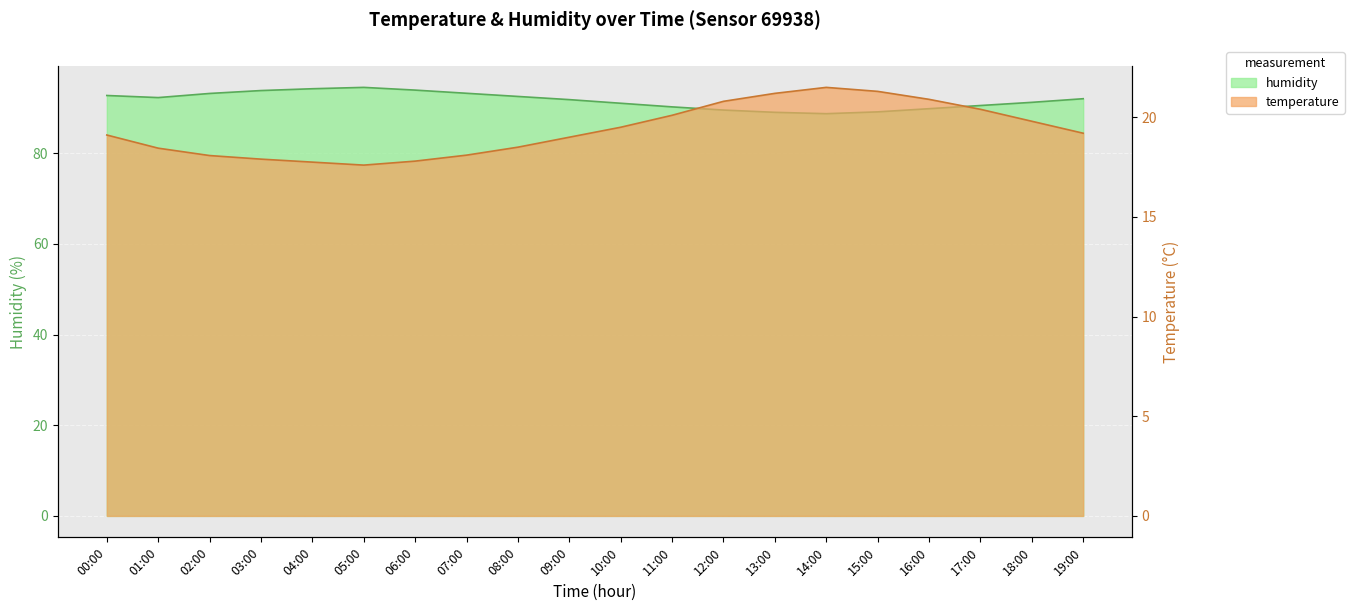

The humidity series shows 142.7 at 15:00. True or false?

False